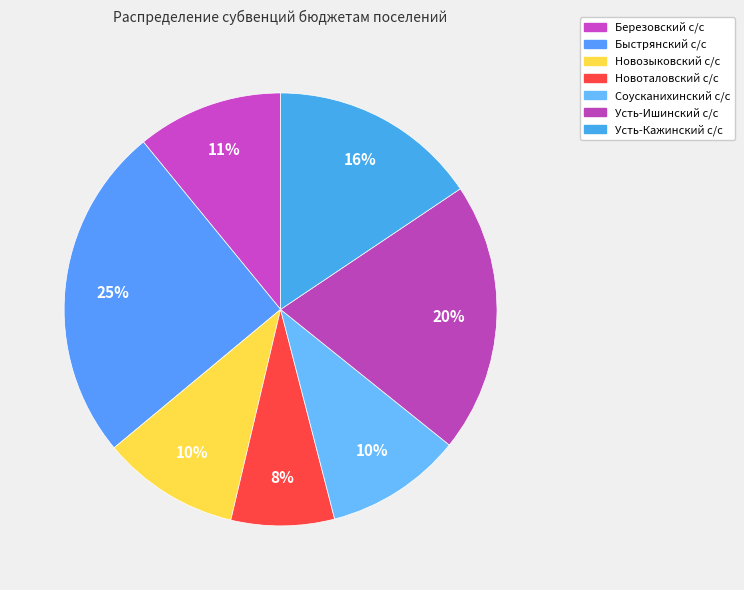

To the nearest percent, what percentage of the pie is Быстрянский с/с?

25%